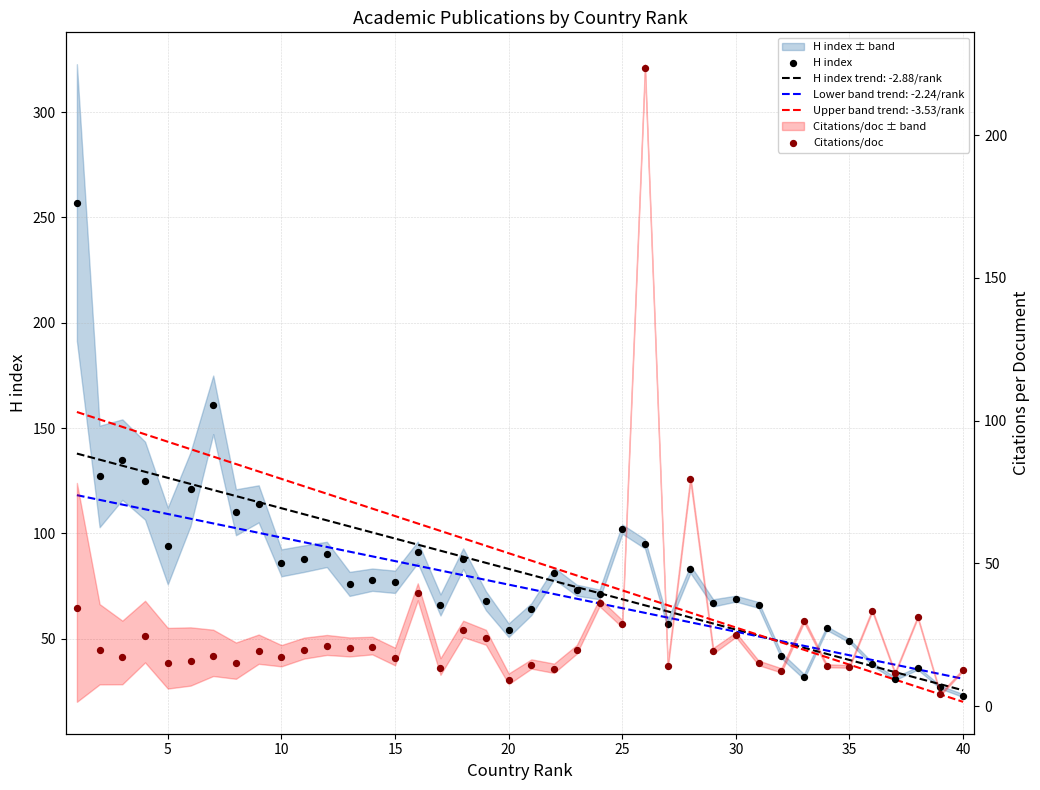

Which series contains the highest Y value?

H index